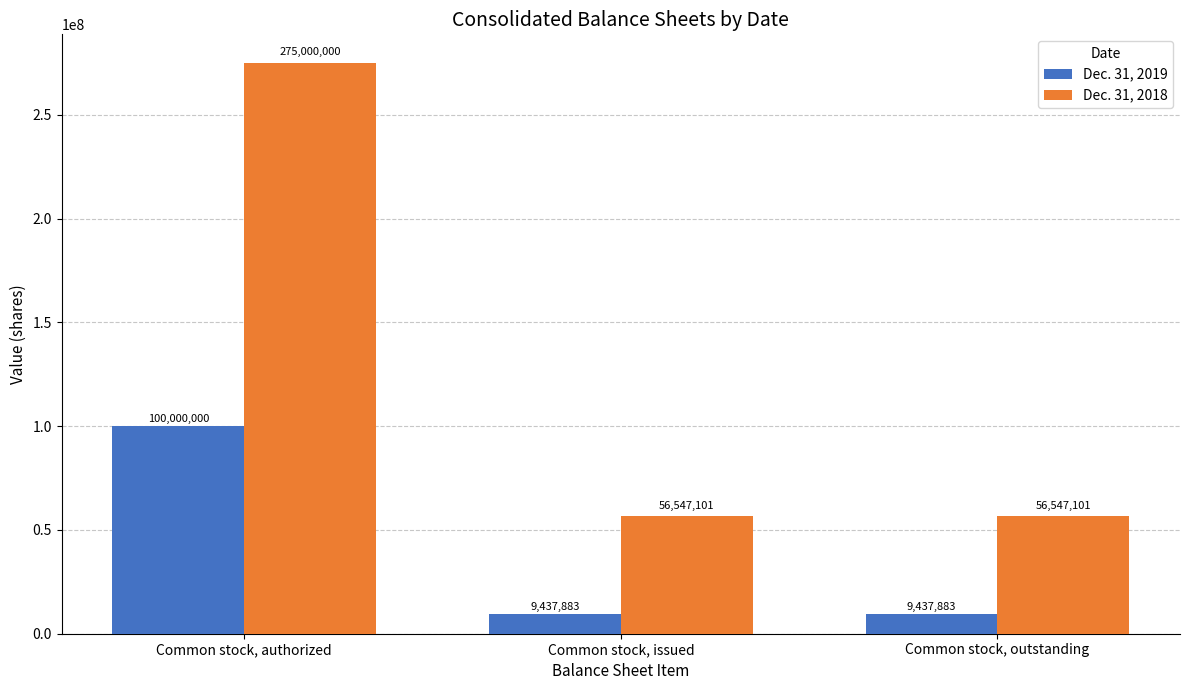

What is the value of the Dec. 31, 2019 bar at the 2nd from the left?

9437883